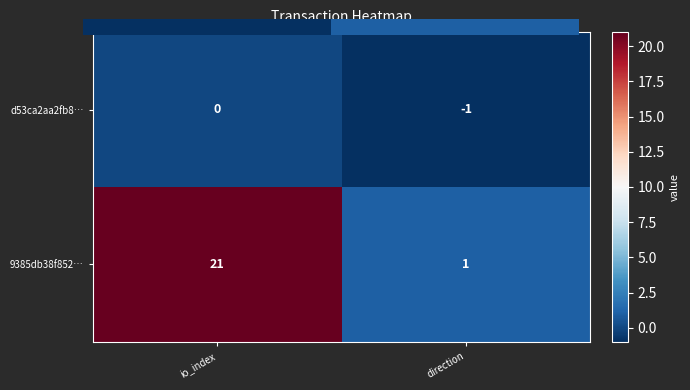

At how many categories does at least one series exceed 12?

1